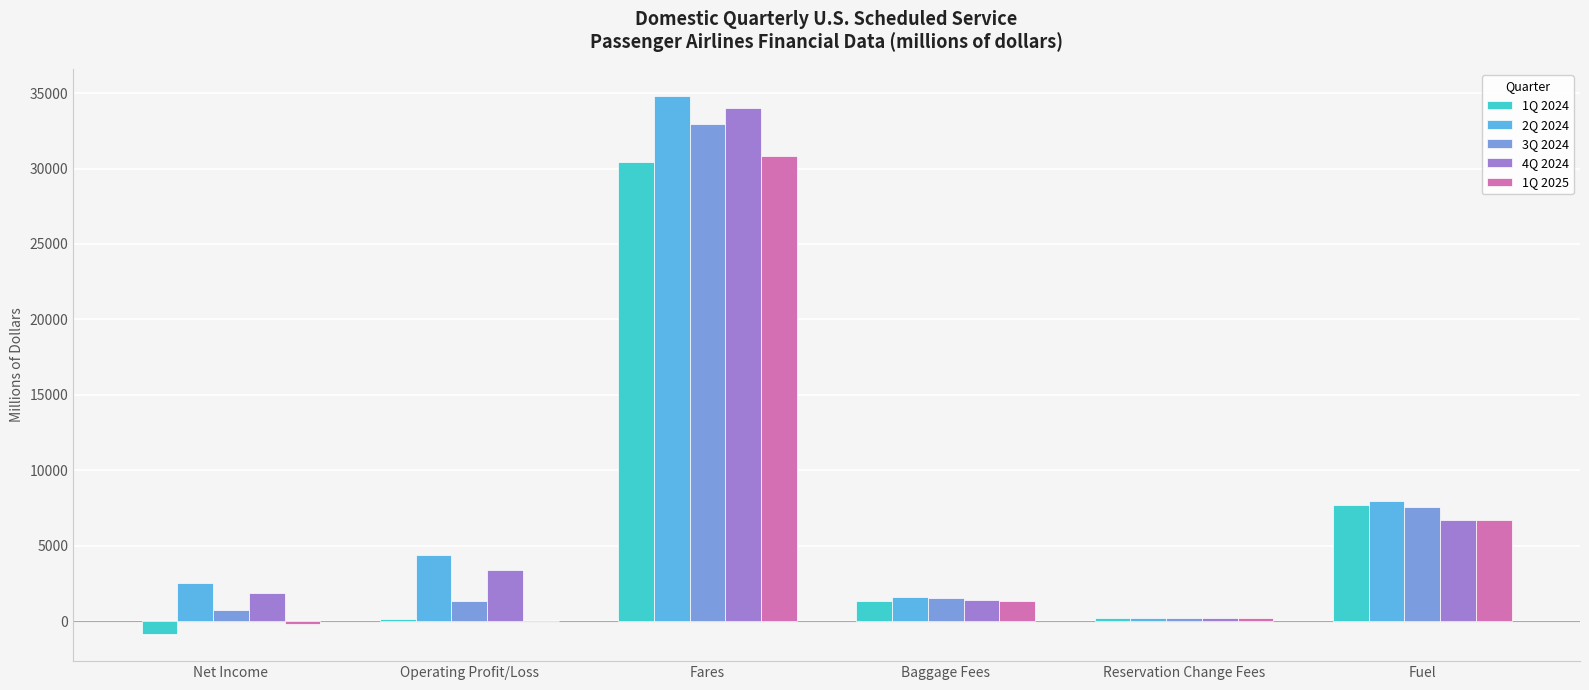

What is the sum of the 1Q 2024 values at Fares and Baggage Fees?

31770.4